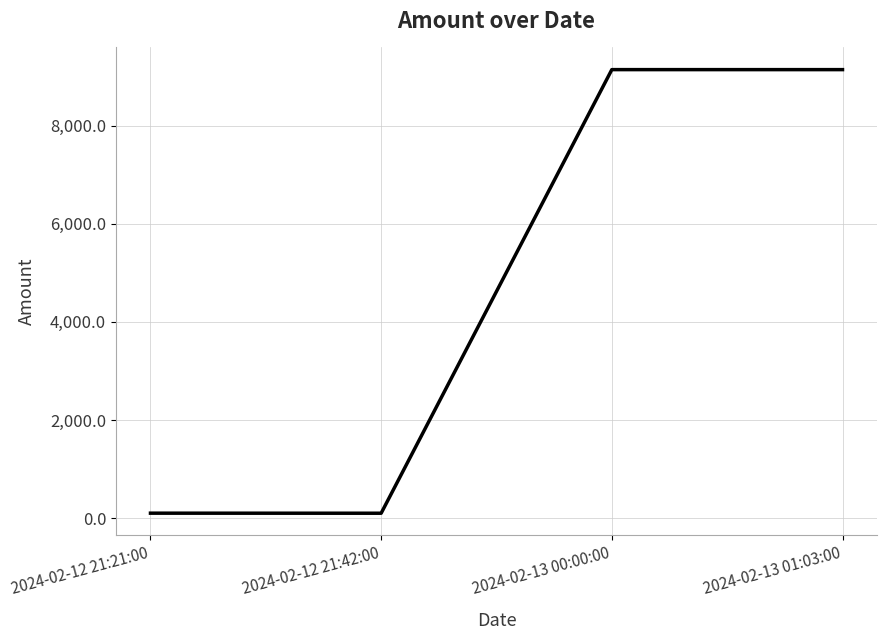

What is the maximum value shown in the chart?

9143.5